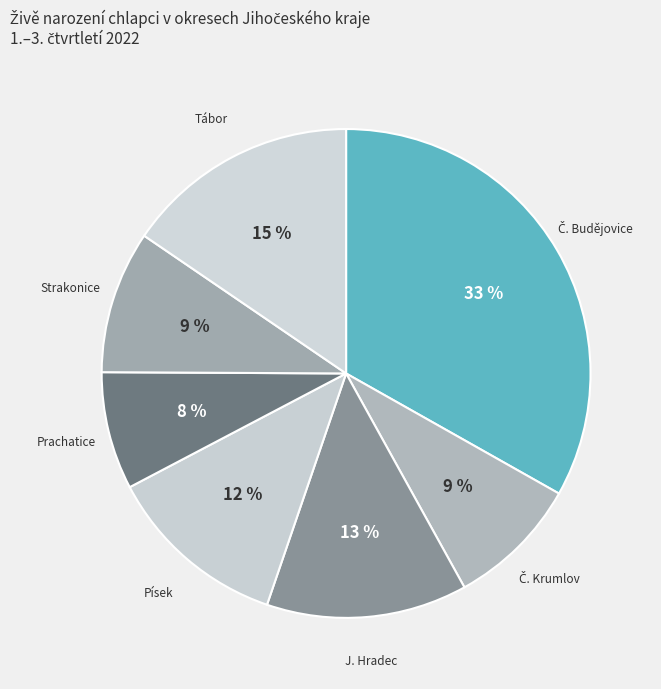

What is the smallest slice in the pie chart?

Prachatice